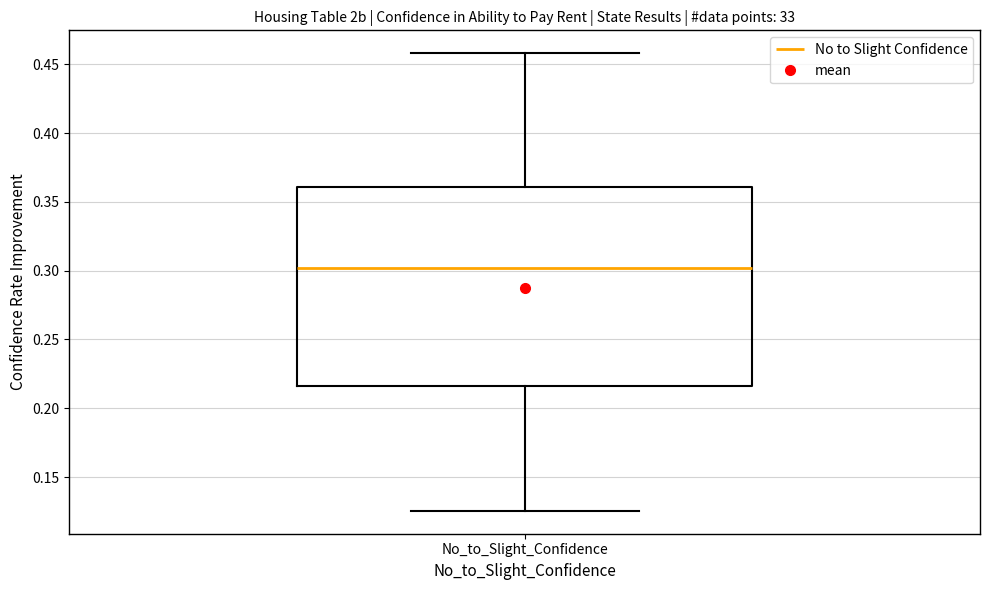

Read this box plot against the y-axis: the position of the median line, the range covered by the box, and the ends of both whiskers. The values are not printed on the chart, so give them approximately, as read against the axis.

median 0.300, box 0.215 to 0.360, whiskers 0.125 to 0.460